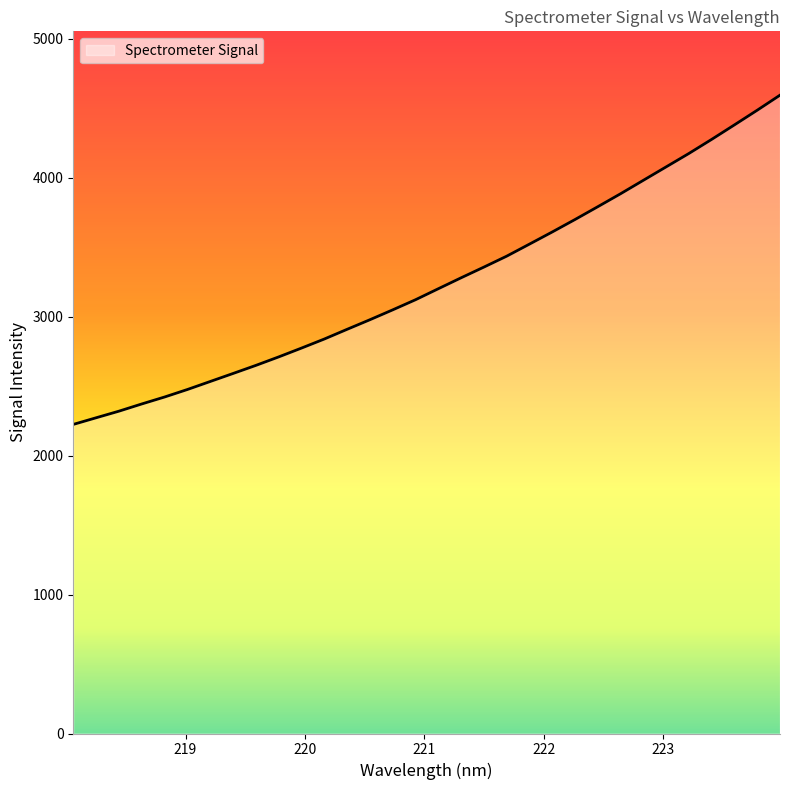

What is the maximum value shown in the chart?

4593.9